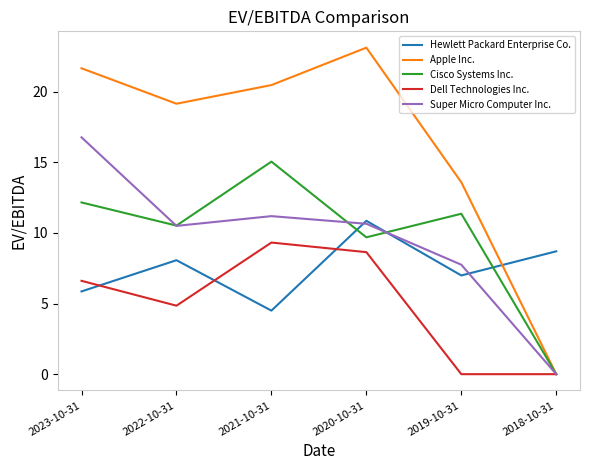

What are all the series names shown in the legend?

Hewlett Packard Enterprise Co., Apple Inc., Cisco Systems Inc., Dell Technologies Inc., Super Micro Computer Inc.